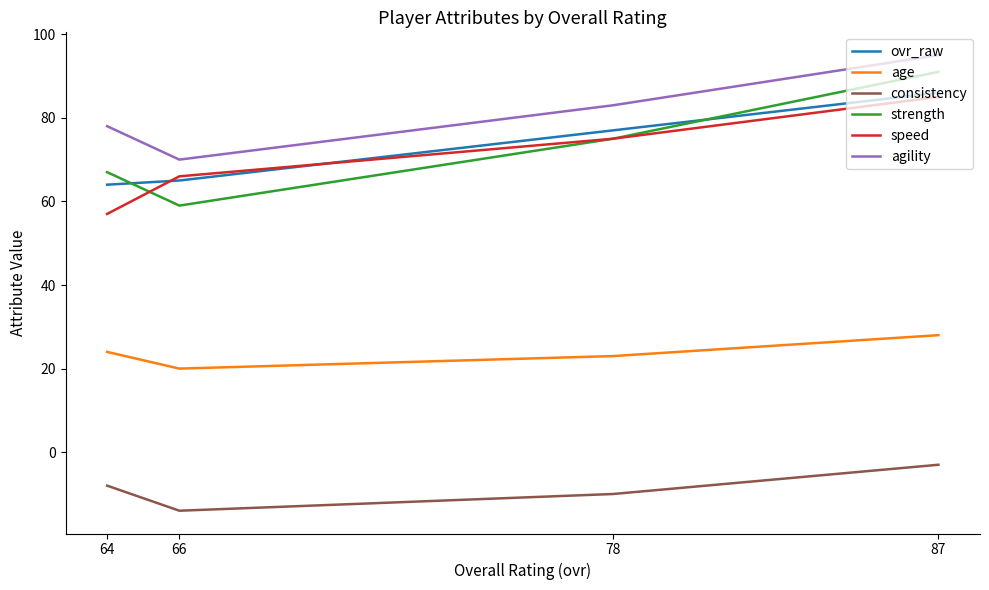

How many data points in strength are above 75?

1